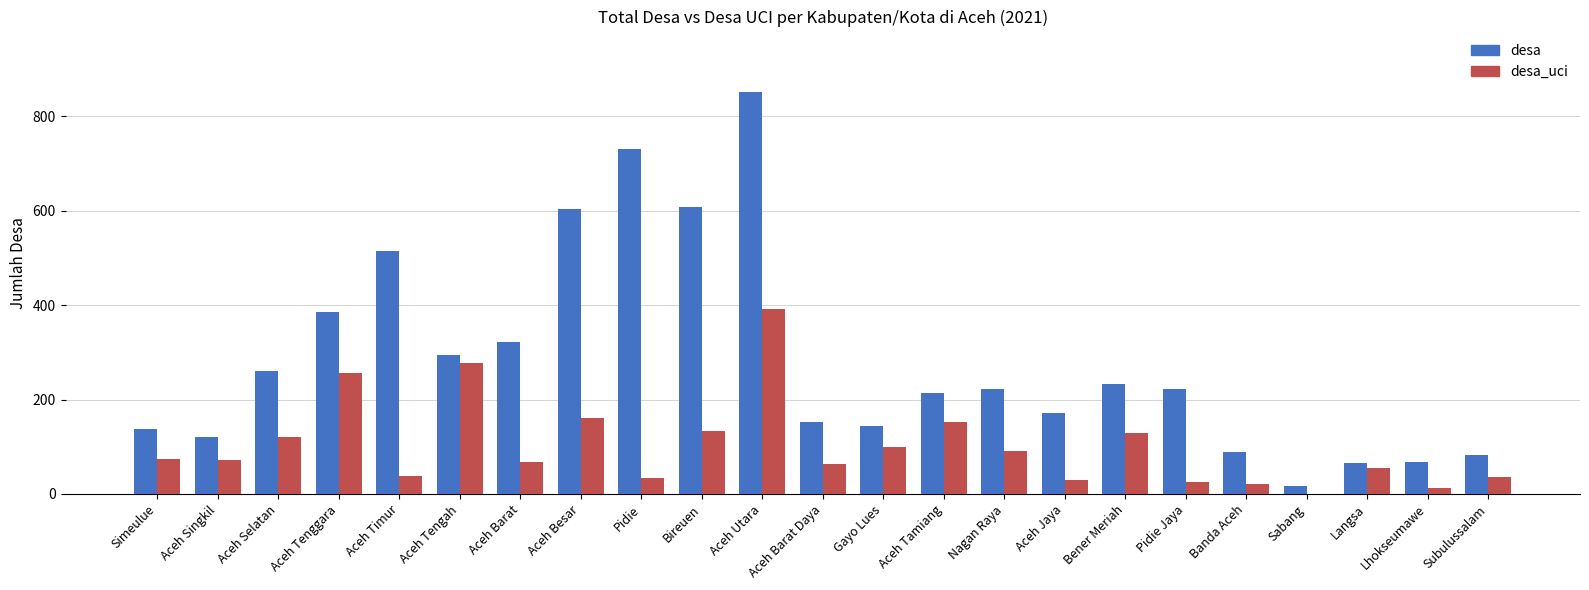

The value of desa at Bener Meriah is 371. True or false?

False